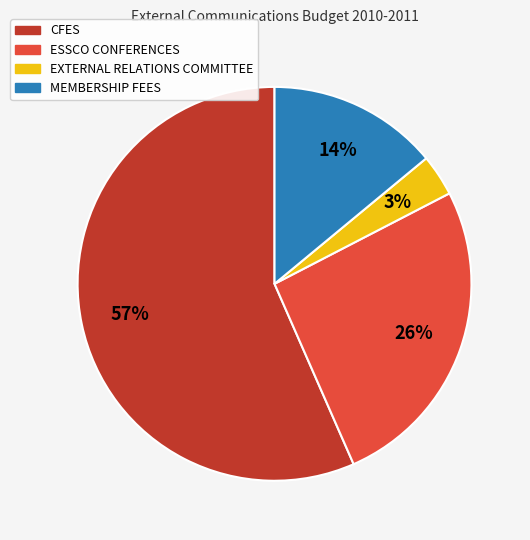

To the nearest percent, what is the difference between the CFES and MEMBERSHIP FEES slice percentages?

43%